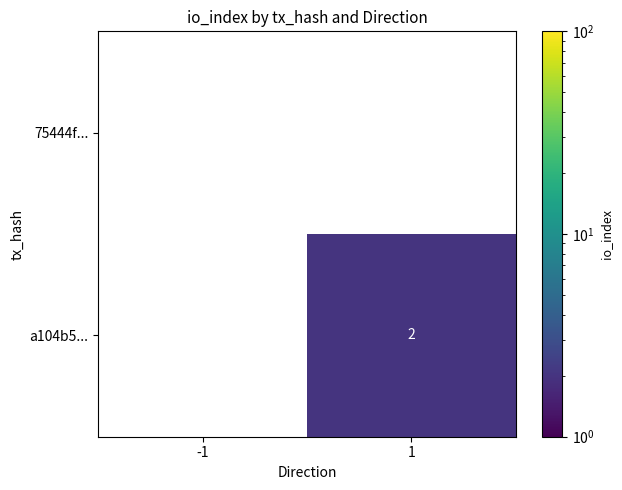

Which series has the largest range (max minus min)?

a104b5...